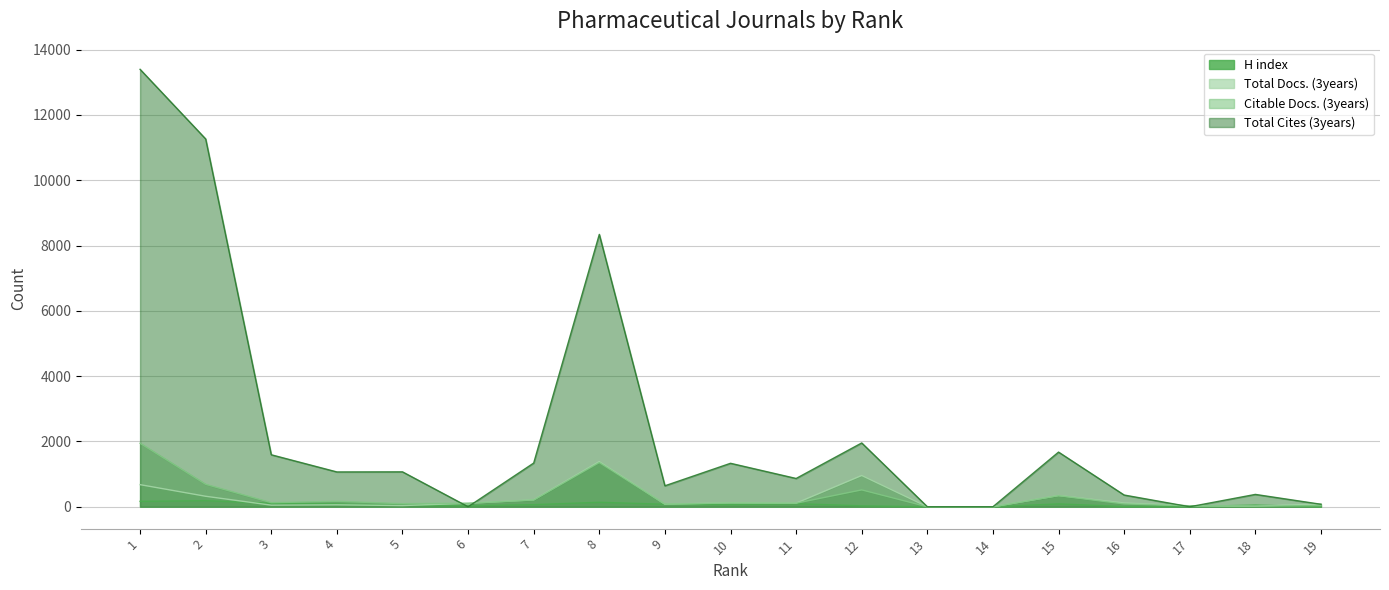

At how many categories does at least one series exceed 4686?

3